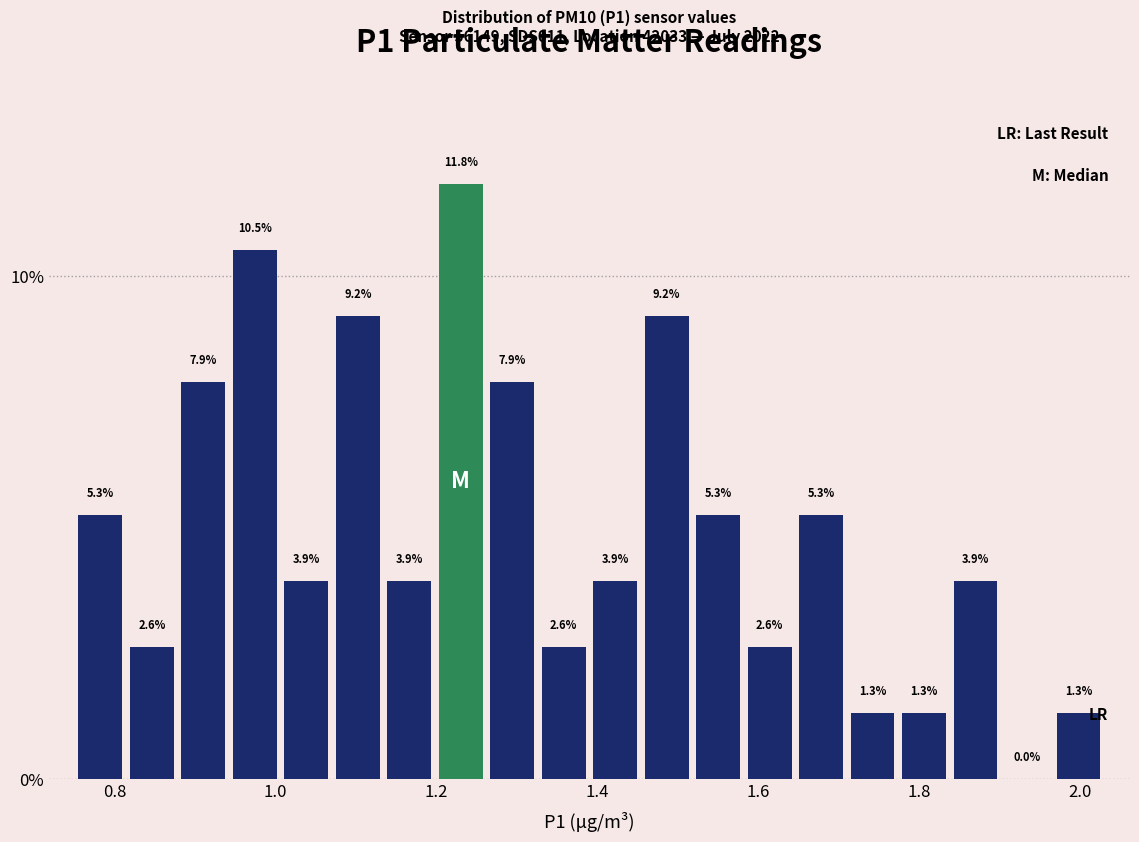

Around what value on the x-axis is the tallest bar? Give the approximate position of its centre, as read against the axis.

1.24